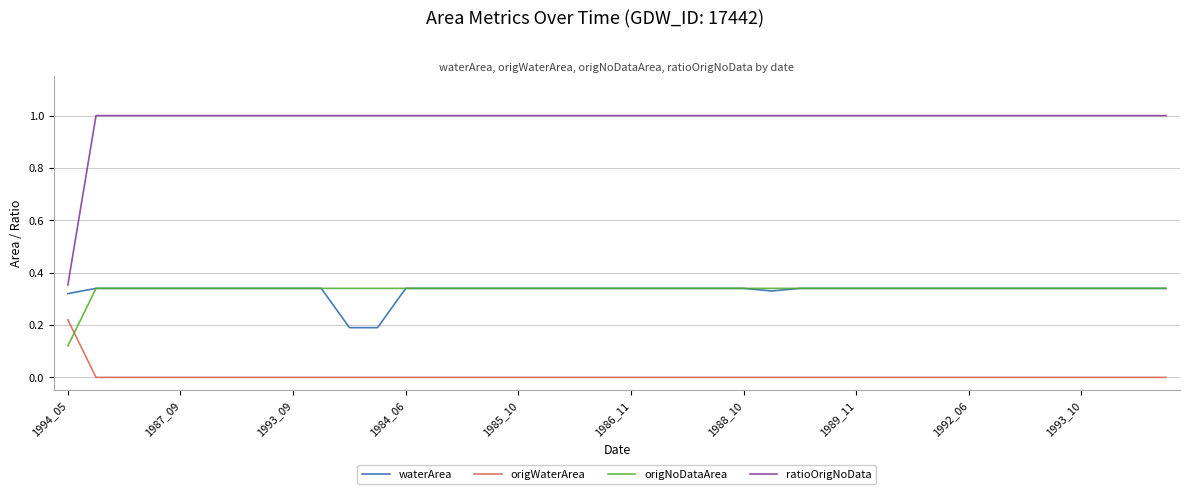

What is the maximum value shown in the chart?

1.0